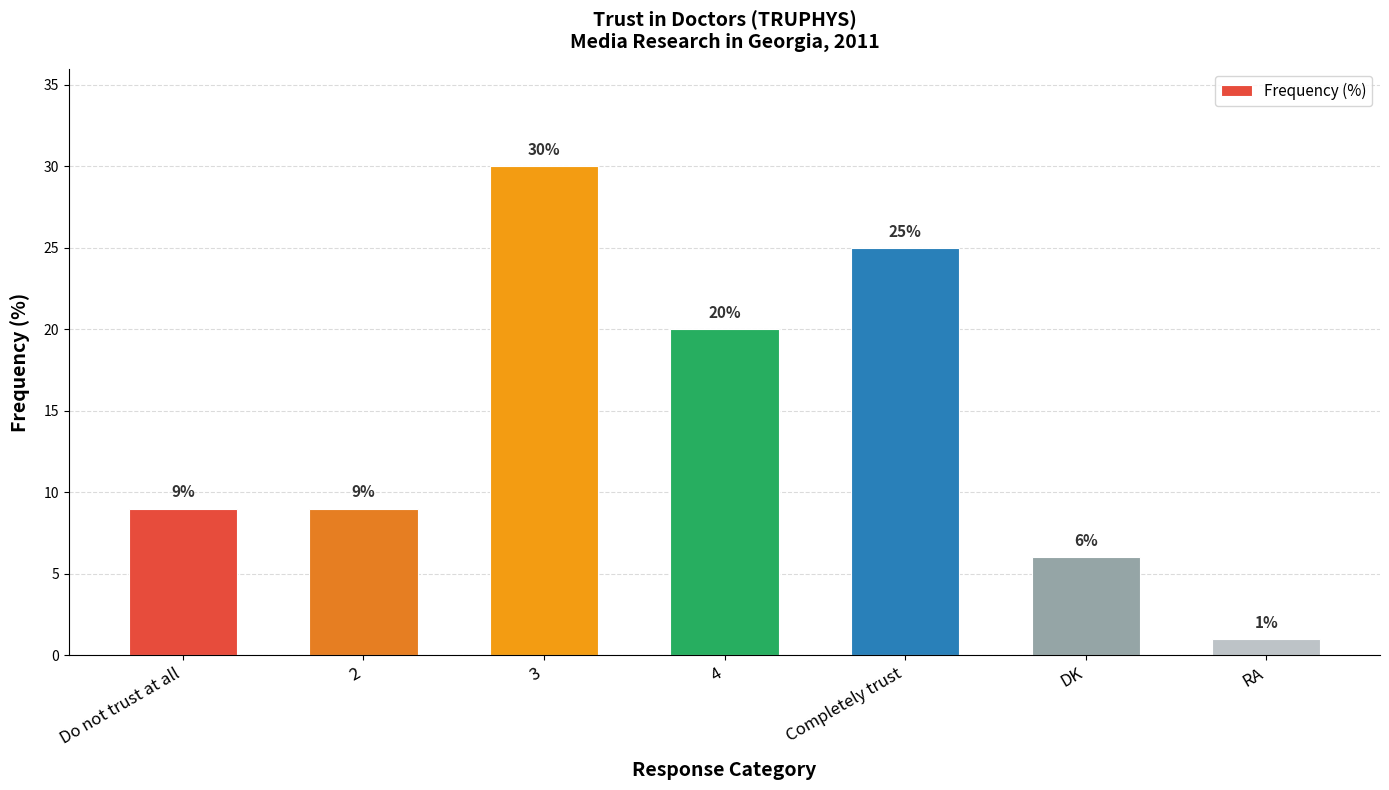

What is the sum of all values?

100